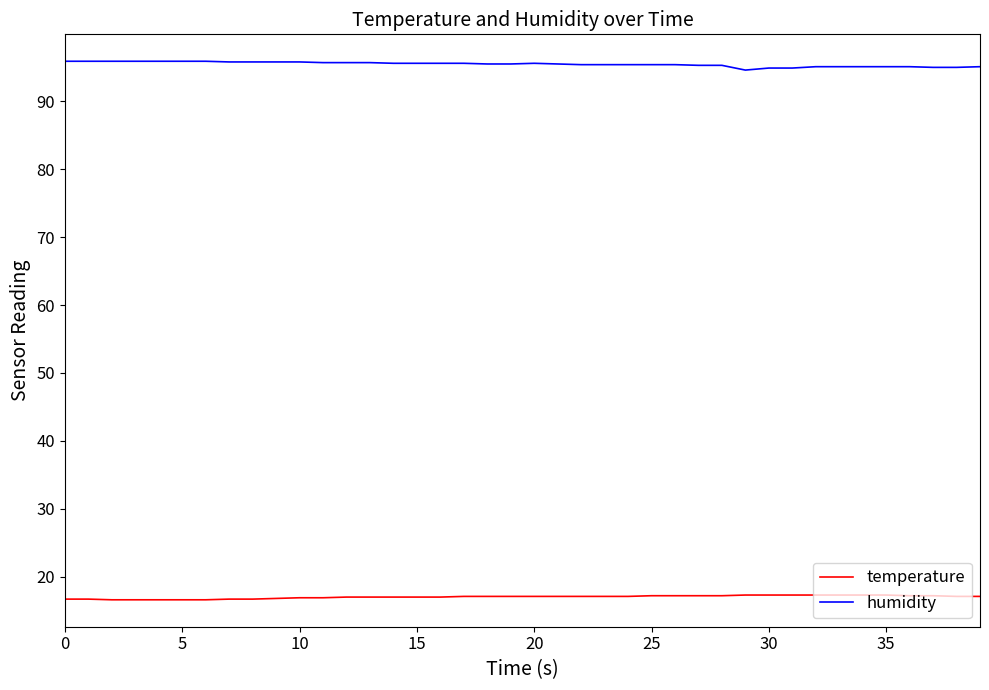

List the series in order of their peak value, highest first.

humidity, temperature